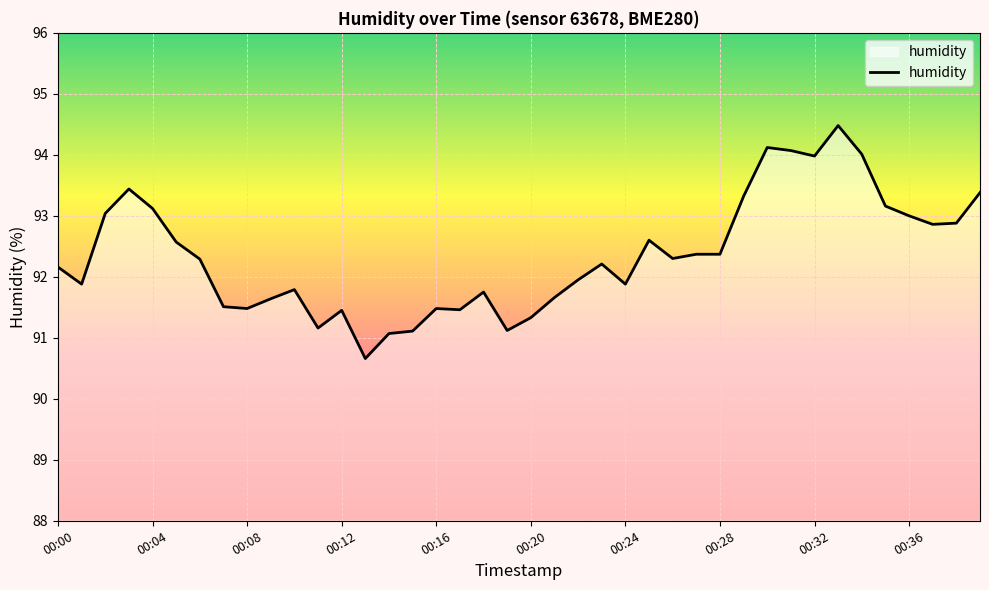

Is this an area chart (filled region under the line)?

No